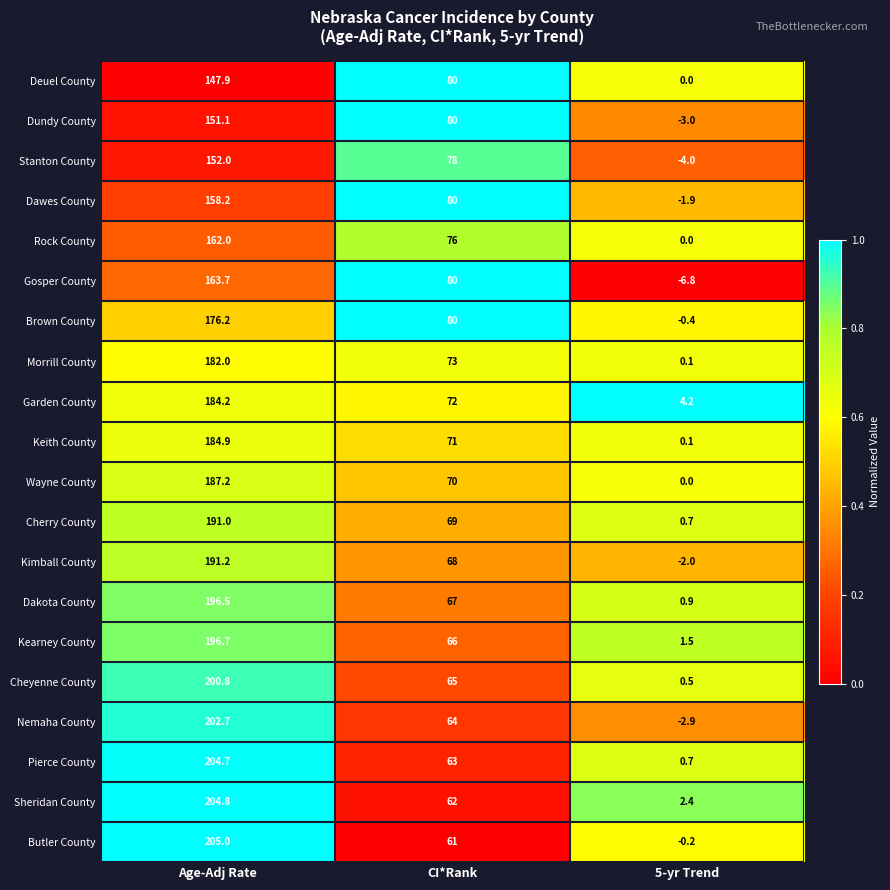

Which series has the largest total across all categories?

Sheridan County